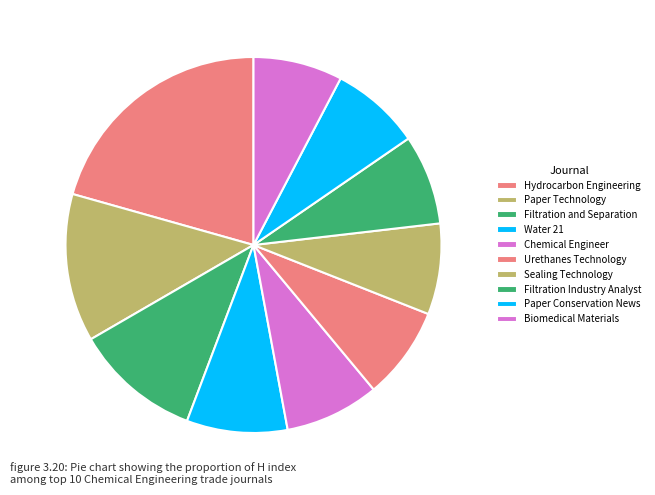

Which category has the smallest portion of the pie?

Biomedical Materials